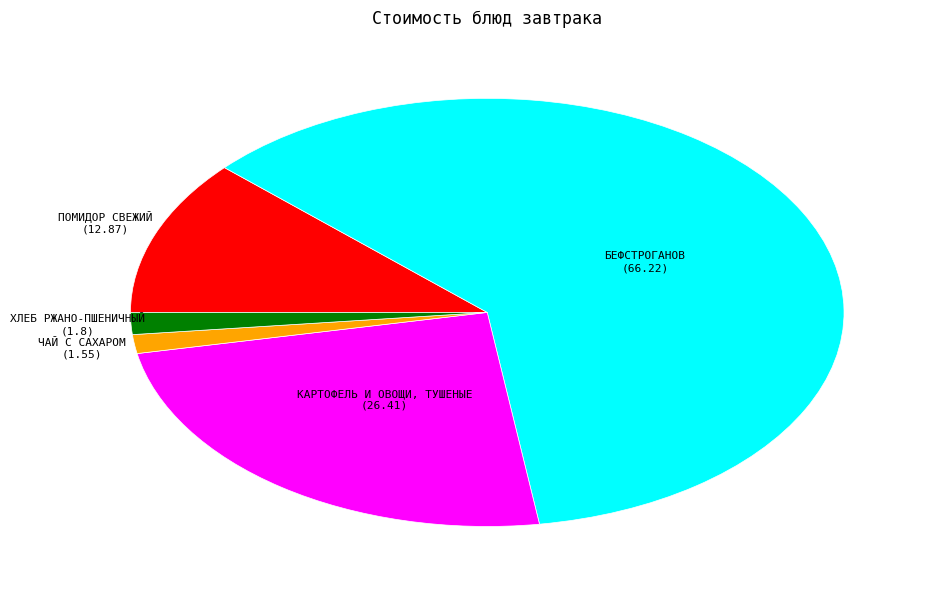

Is there any slice that represents more than half of the pie?

Yes